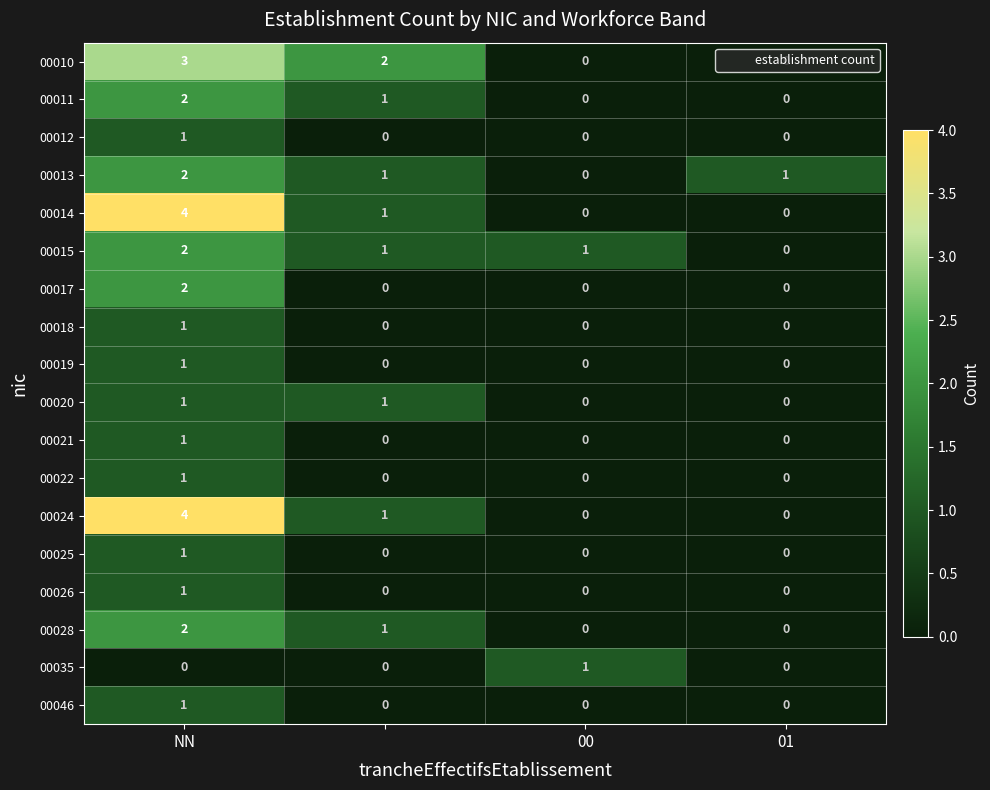

What is the sum of all 00011 values?

3